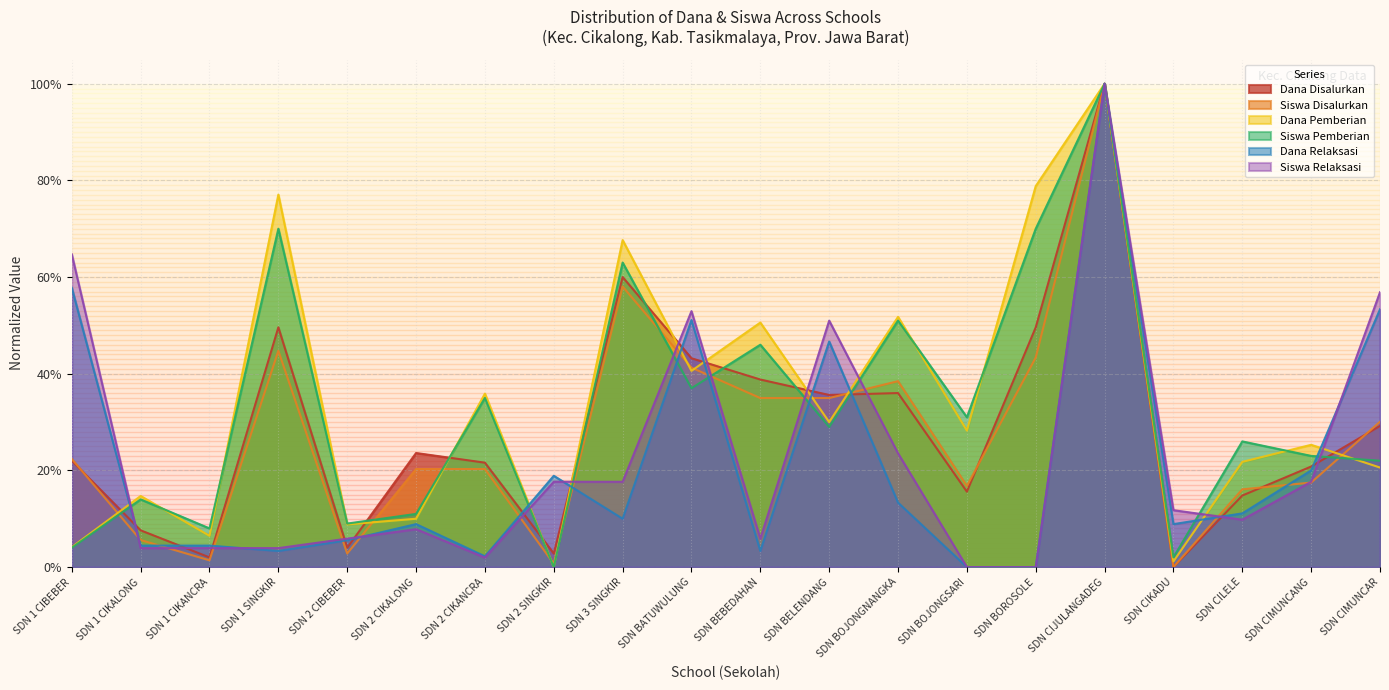

In Dana Pemberian, how many points are higher than both neighbors (excluding endpoints)?

8